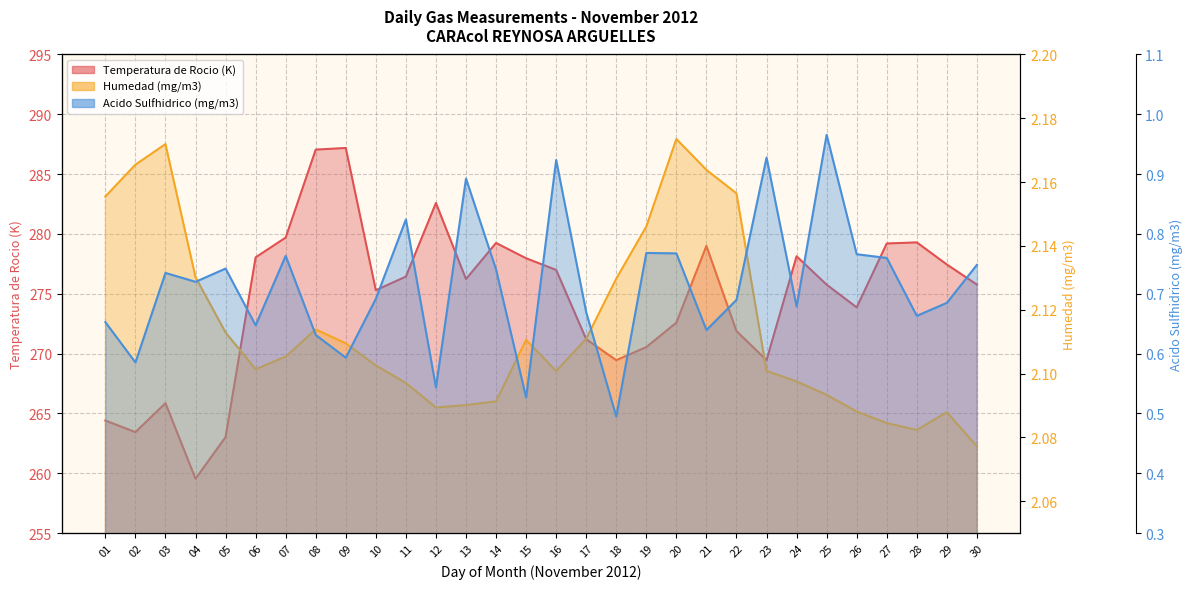

Reading right to left, list all the values displayed in this chart.

Temperatura de Rocio (K): 30=275.8	29=277.4	28=279.3	27=279.2	26=273.9	25=275.8	24=278.1	23=269.5	22=271.9	21=279.0	20=272.6	19=270.5	18=269.4	17=271.2	16=277.0	15=278.0	14=279.2	13=276.2	12=282.6	11=276.4	10=275.3	09=287.2	08=287.0	07=279.7	06=278.0	05=263.0	04=259.5	03=265.9	02=263.4	01=264.4
Humedad (mg/m3): 30=2.1	29=2.1	28=2.1	27=2.1	26=2.1	25=2.1	24=2.1	23=2.1	22=2.2	21=2.2	20=2.2	19=2.1	18=2.1	17=2.1	16=2.1	15=2.1	14=2.1	13=2.1	12=2.1	11=2.1	10=2.1	09=2.1	08=2.1	07=2.1	06=2.1	05=2.1	04=2.1	03=2.2	02=2.2	01=2.2
Acido Sulfhidrico (mg/m3): 30=0.7	29=0.7	28=0.7	27=0.8	26=0.8	25=1.0	24=0.7	23=0.9	22=0.7	21=0.6	20=0.8	19=0.8	18=0.5	17=0.7	16=0.9	15=0.5	14=0.7	13=0.9	12=0.5	11=0.8	10=0.7	09=0.6	08=0.6	07=0.8	06=0.6	05=0.7	04=0.7	03=0.7	02=0.6	01=0.7